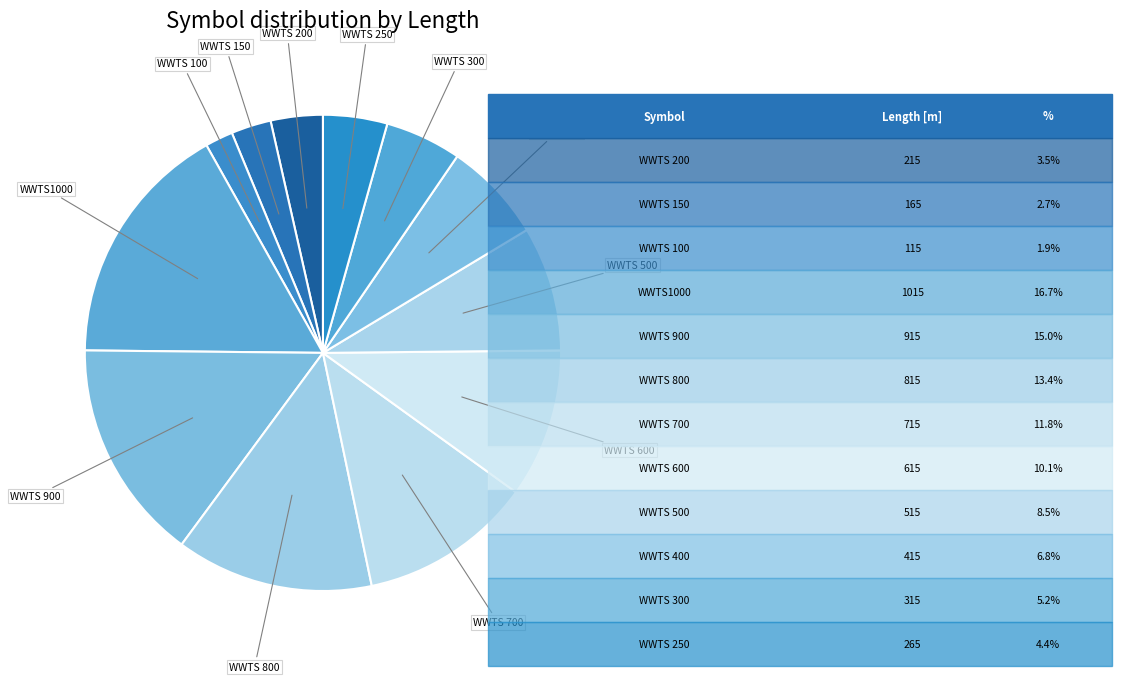

Does any single category account for the majority?

No